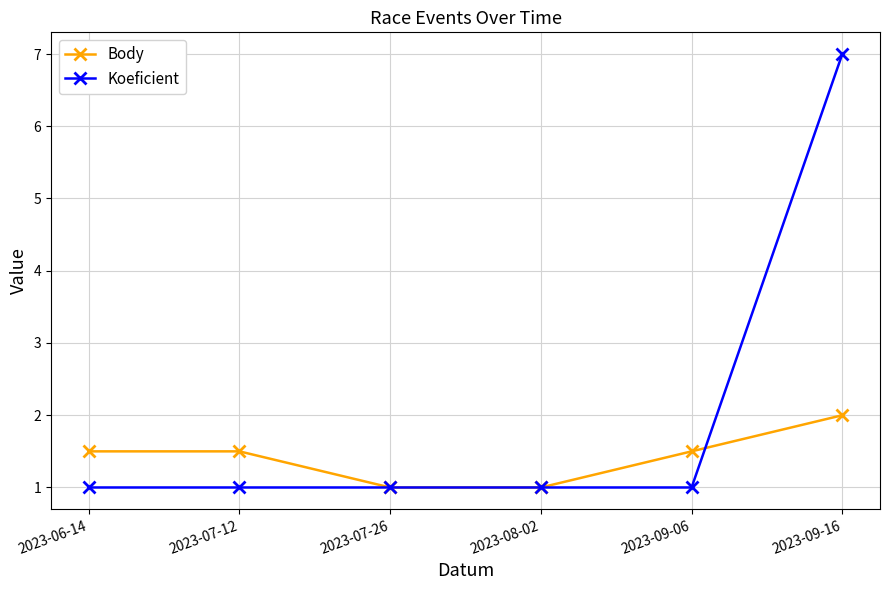

Rank the series by their maximum value, from highest to lowest.

Koeficient, Body